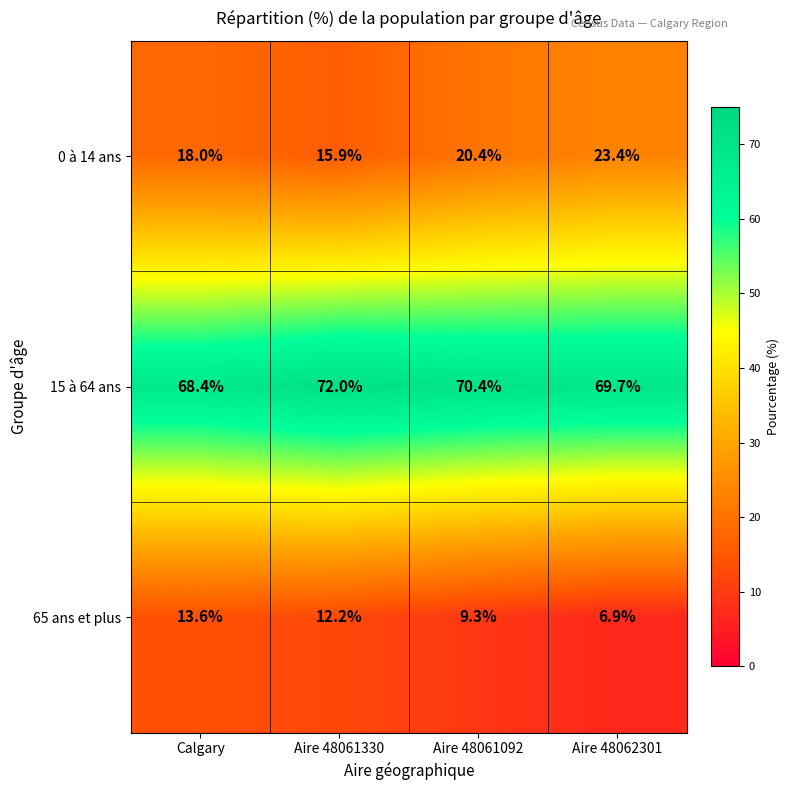

What is the average value of the 0 à 14 ans series?

19.4